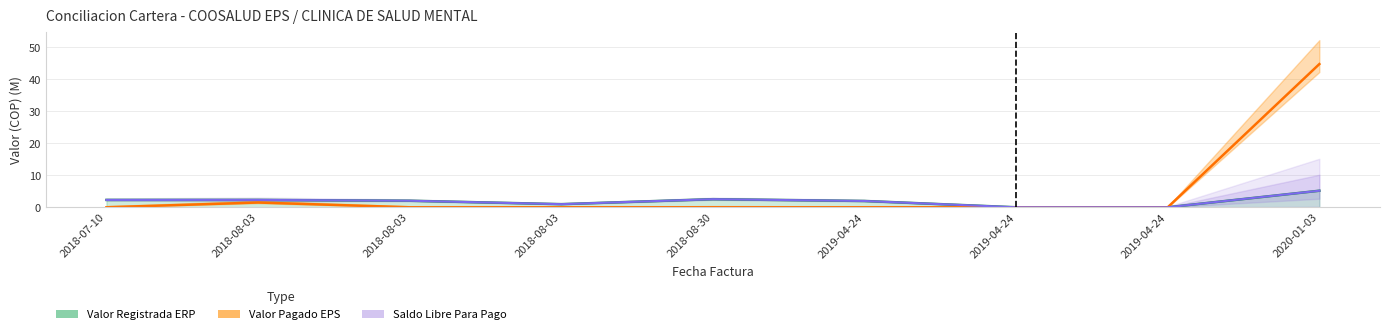

Reading left to right, what are all the values shown in this chart?

2018-07-10=2.3	2018-08-03=2.3	2018-08-03=2.0	2018-08-03=1.0	2018-08-30=2.5	2019-04-24=2.0	2019-04-24=0.0	2019-04-24=0.0	2020-01-03=5.2